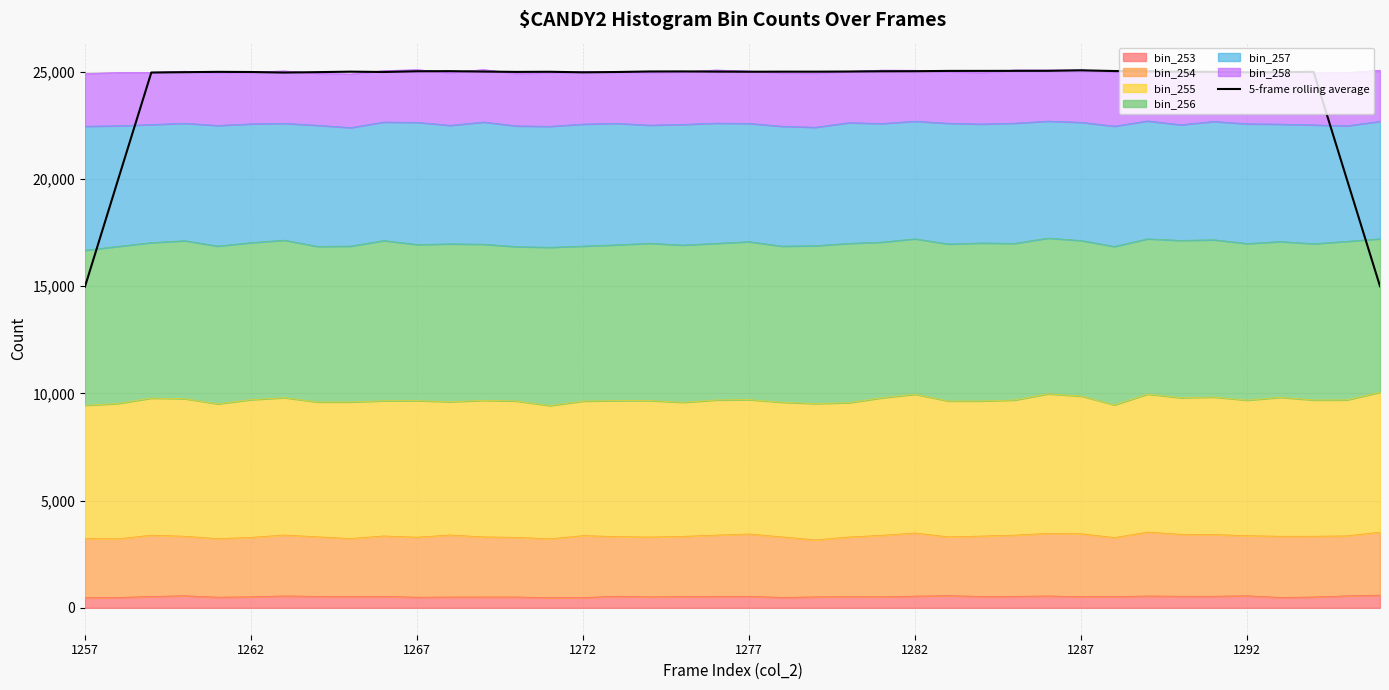

How many interior local valleys (lower than both neighbors) does the data have?

7